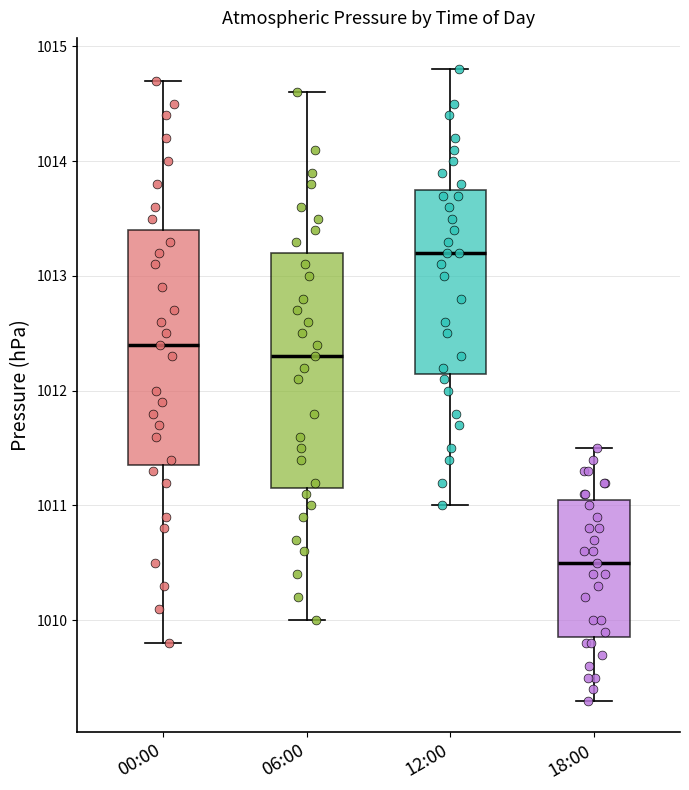

Where does the lower whisker of the box for 00:00 end on the y-axis? The values are not printed on the chart, so give them approximately, as read against the axis.

1009.8